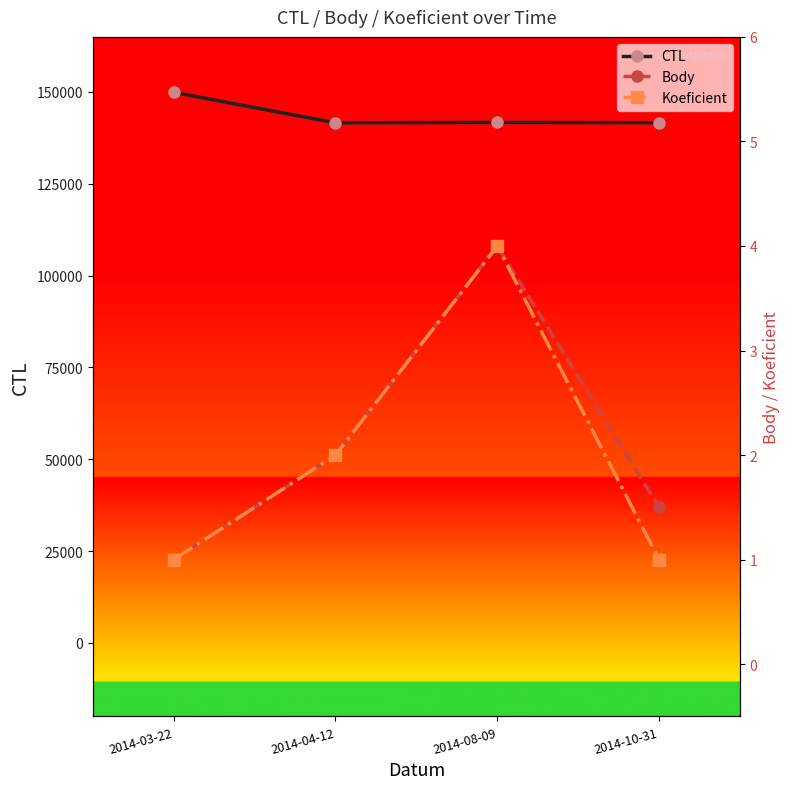

What is the label of the 4th point from the right?

2014-03-22